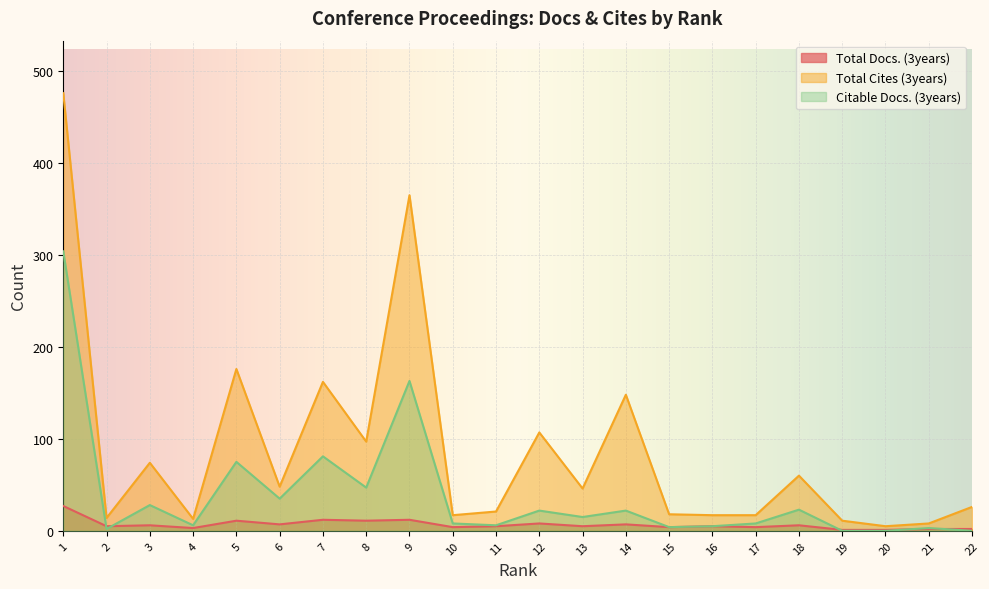

What is the highest value of the Citable Docs. (3years) series?

304